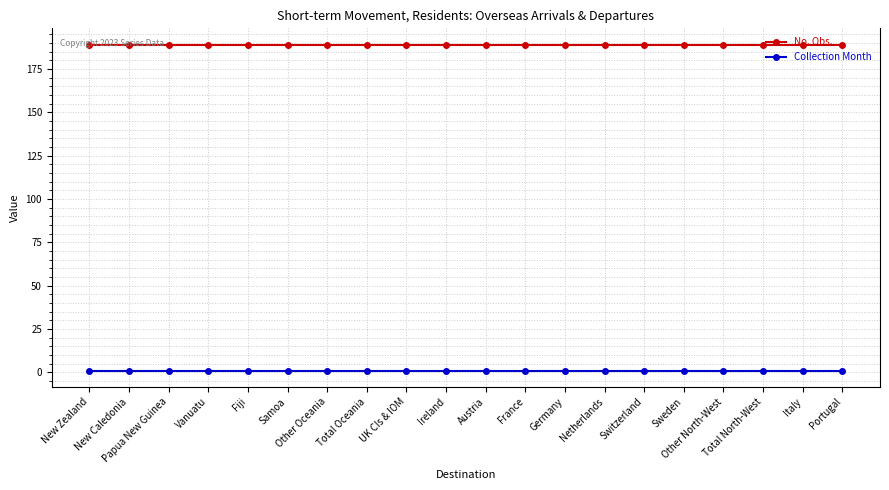

Which series has the largest total across all categories?

No. Obs.